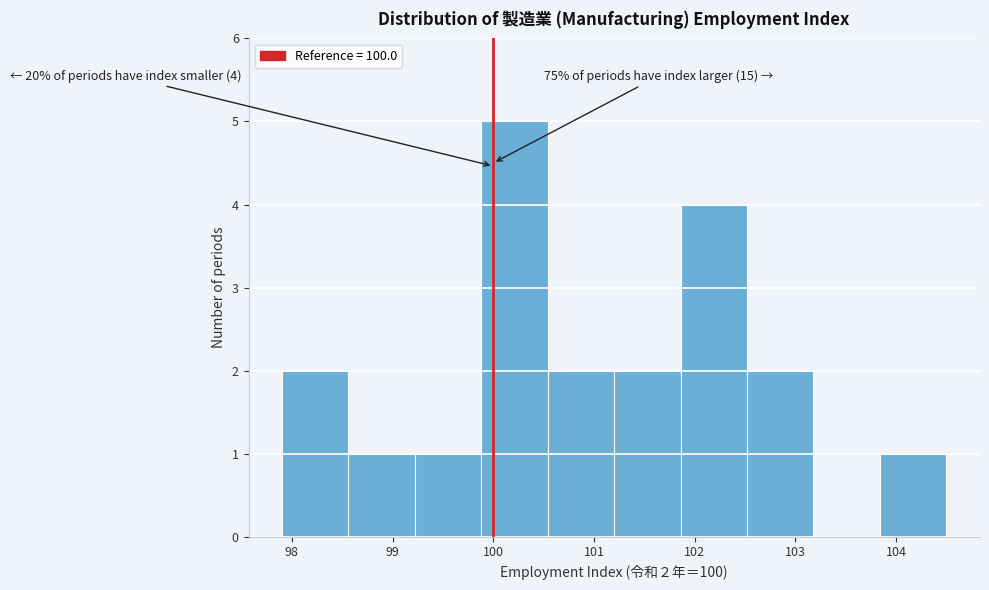

Over which range of the x-axis is the bar tallest?

99.88 to 100.54